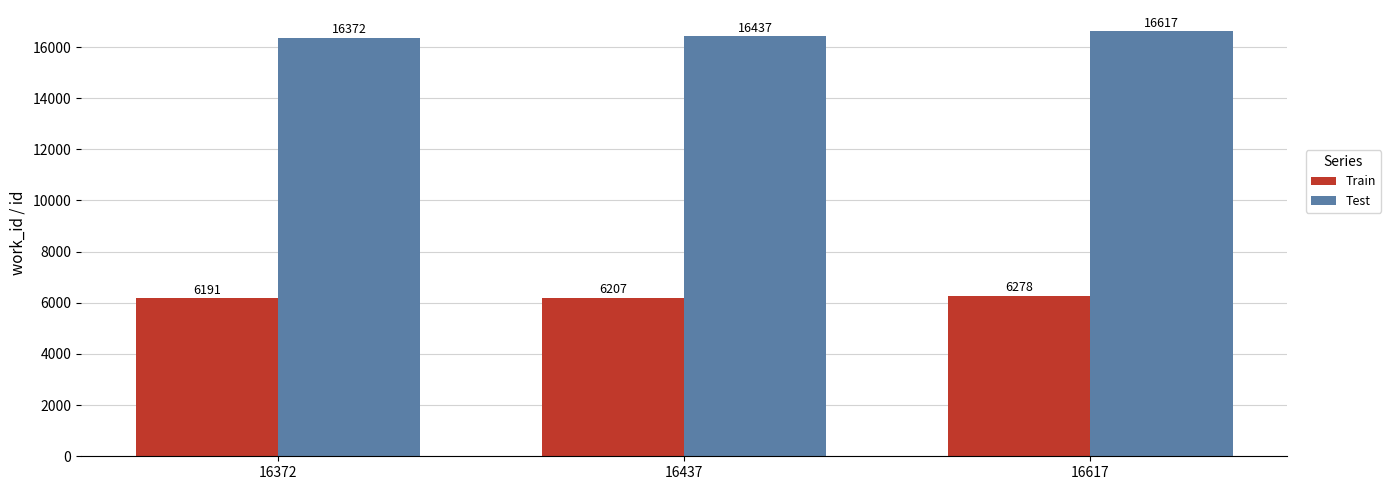

Which series changed the most between 16372 and 16437?

Test